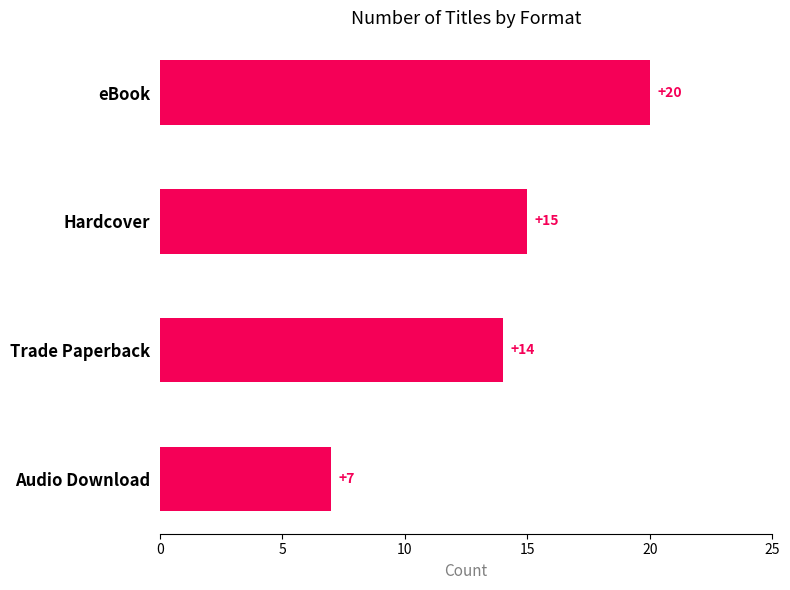

Approximately how many times larger is the value at Hardcover compared to Audio Download?

2.1